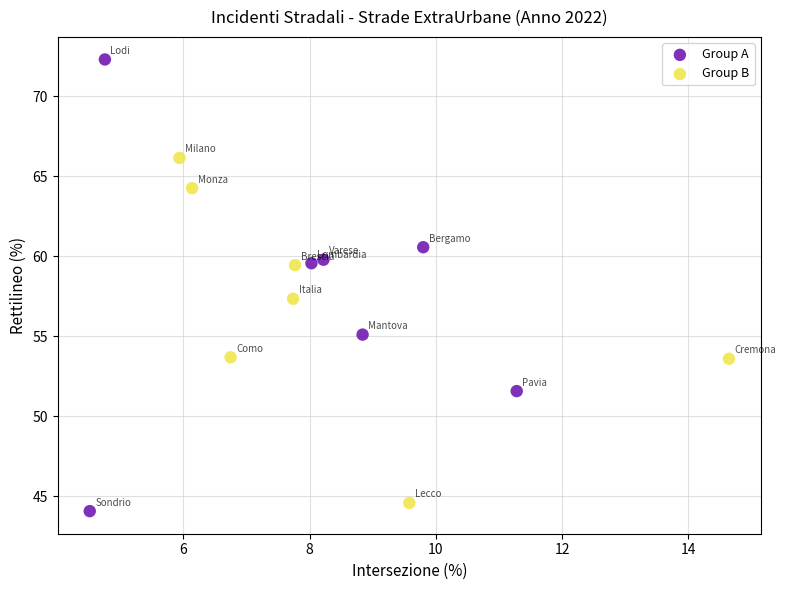

Which series contains the highest Y value?

Group A